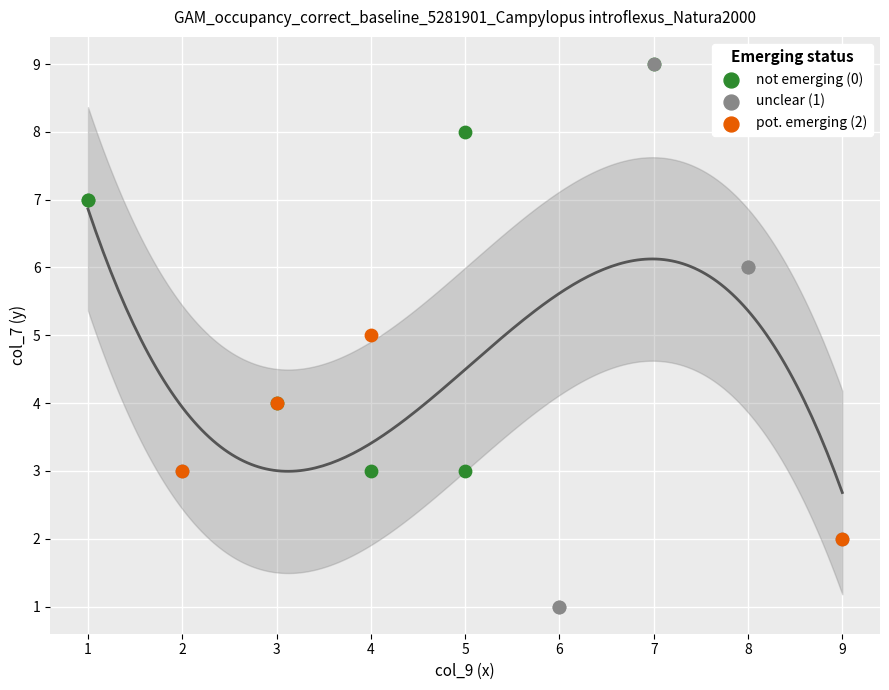

Which series has the widest spread of Y values?

unclear (1)